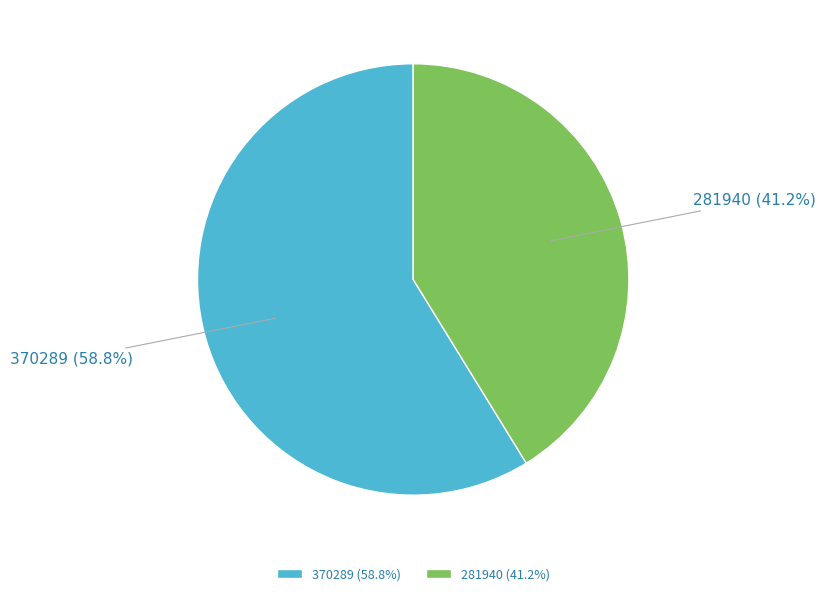

Which has a higher value, 281940 or 370289?

370289